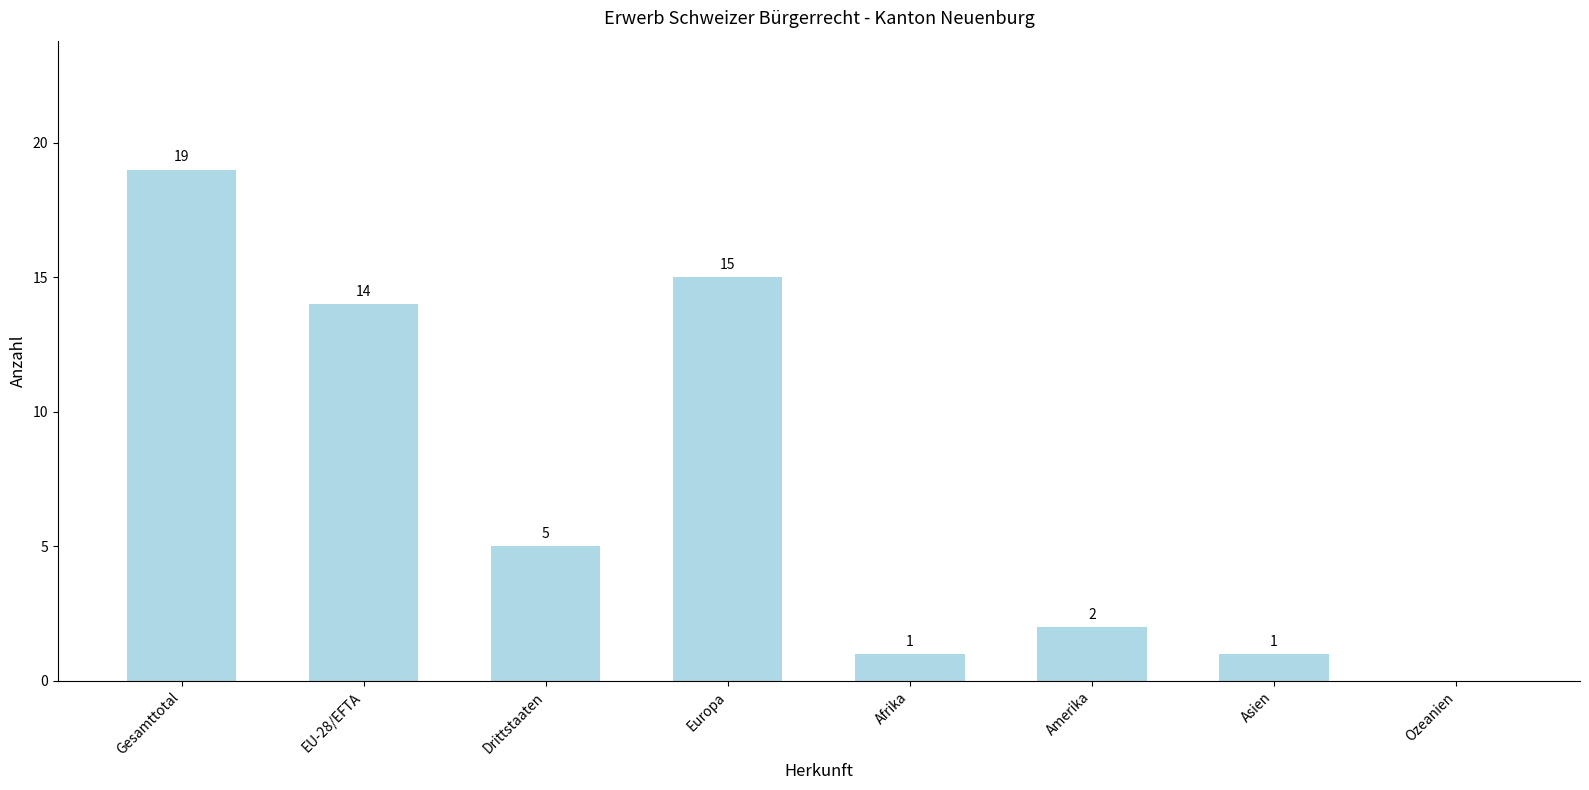

Reading left to right, list all the values displayed in this chart.

19	14	5	15	1	2	1	0